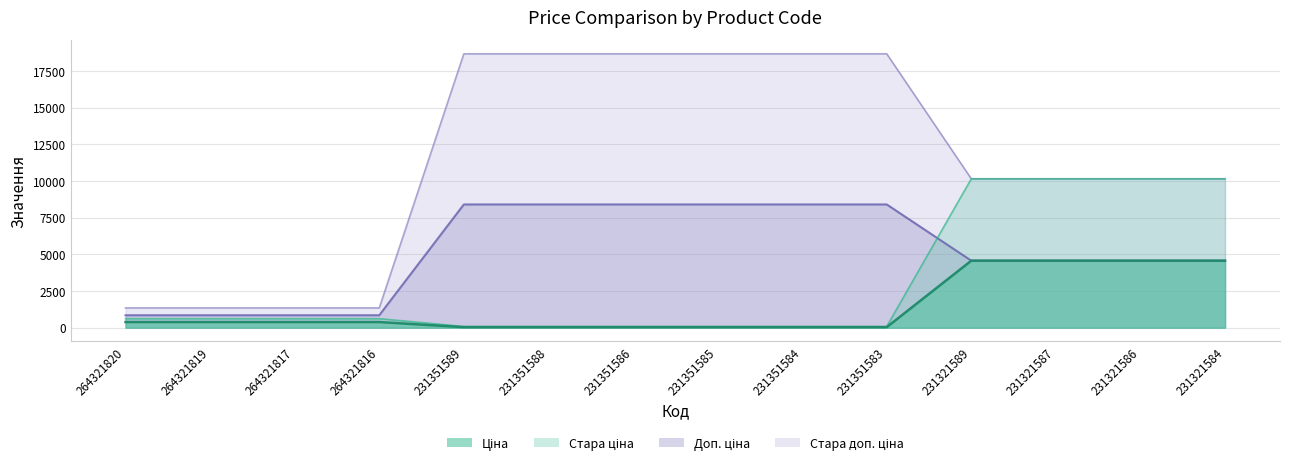

What is the minimum value for Стара доп. ціна?

1349.8